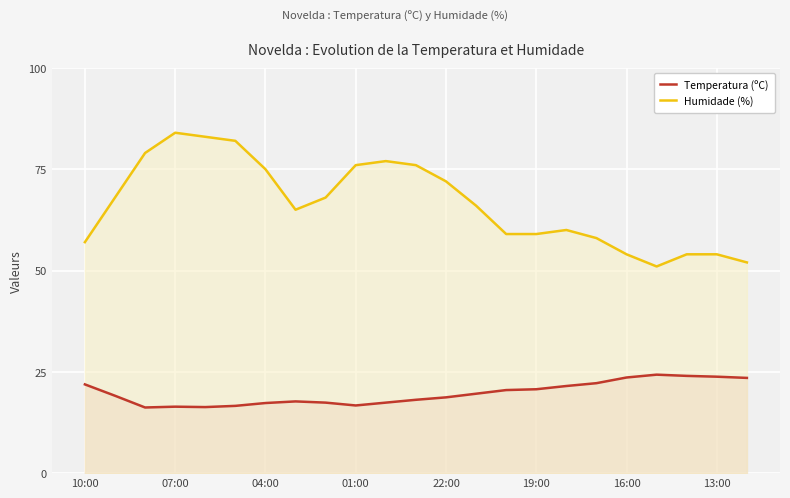

How many interior local peaks does the Temperatura (ºC) series have?

3